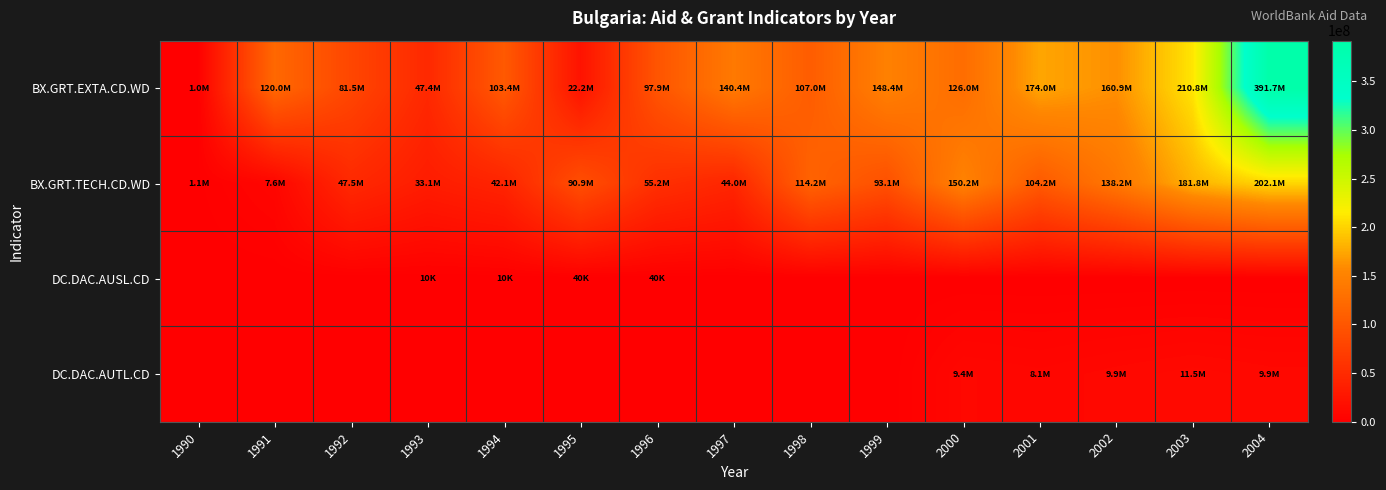

Reading right to left, what are all the values shown in this chart?

BX.GRT.EXTA.CD.WD: 2004=391730000.0	2003=210800000.0	2002=160930000.0	2001=174010000.0	2000=125990000.0	1999=148410000.0	1998=107020000.0	1997=140400000.0	1996=97920000.0	1995=22240000.0	1994=103440000.0	1993=47400000.0	1992=81480000.0	1991=120050000.0	1990=1040000.0
BX.GRT.TECH.CD.WD: 2004=202120000.0	2003=181770000.0	2002=138150000.0	2001=104190000.0	2000=150210000.0	1999=93060000.0	1998=114180000.0	1997=44040000.0	1996=55230000.0	1995=90860000.0	1994=42100000.0	1993=33130000.0	1992=47470000.0	1991=7560000.0	1990=1060000.0
DC.DAC.AUSL.CD: 2004=0.0	2003=0.0	2002=0.0	2001=0.0	2000=0.0	1999=0.0	1998=0.0	1997=0.0	1996=40000.0	1995=40000.0	1994=10000.0	1993=10000.0	1992=0.0	1991=0.0	1990=0.0
DC.DAC.AUTL.CD: 2004=9939999.6	2003=11489999.8	2002=9939999.6	2001=8109999.7	2000=9409999.8	1999=0.0	1998=0.0	1997=0.0	1996=0.0	1995=0.0	1994=0.0	1993=0.0	1992=0.0	1991=0.0	1990=0.0